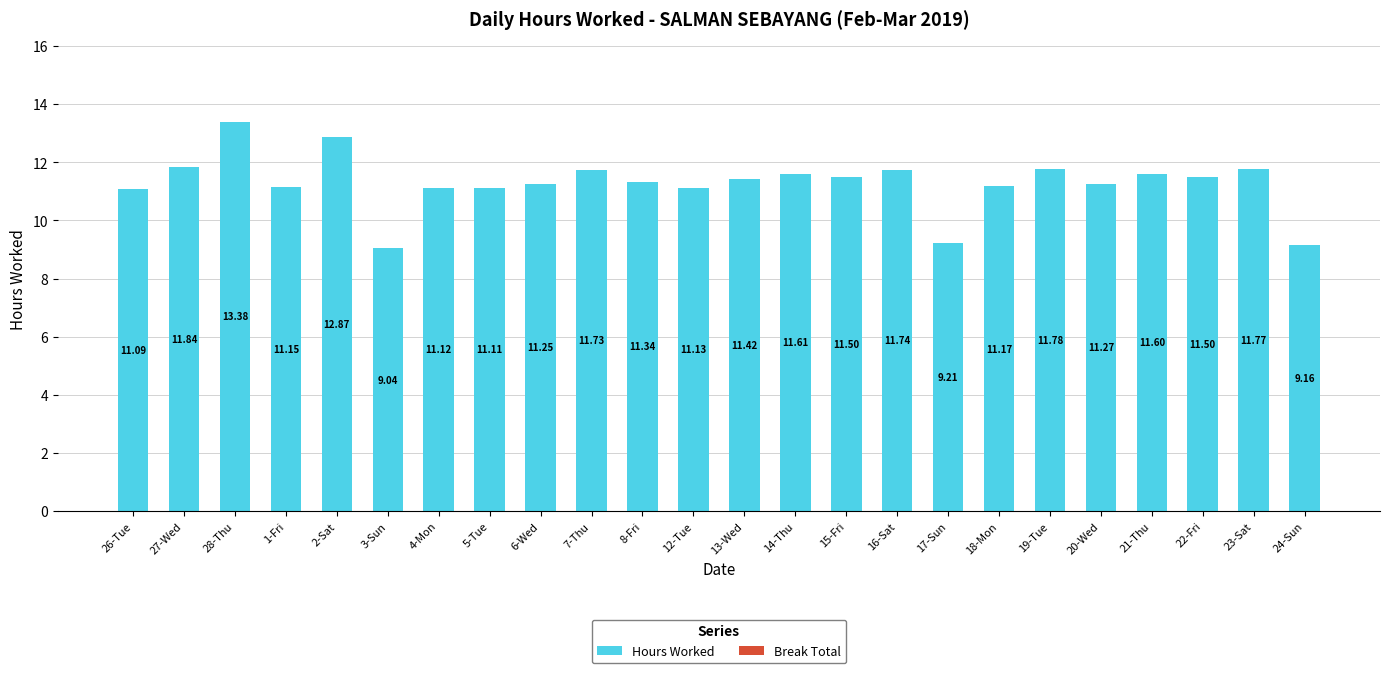

Between 1-Fri and 12-Tue, which is larger?

1-Fri